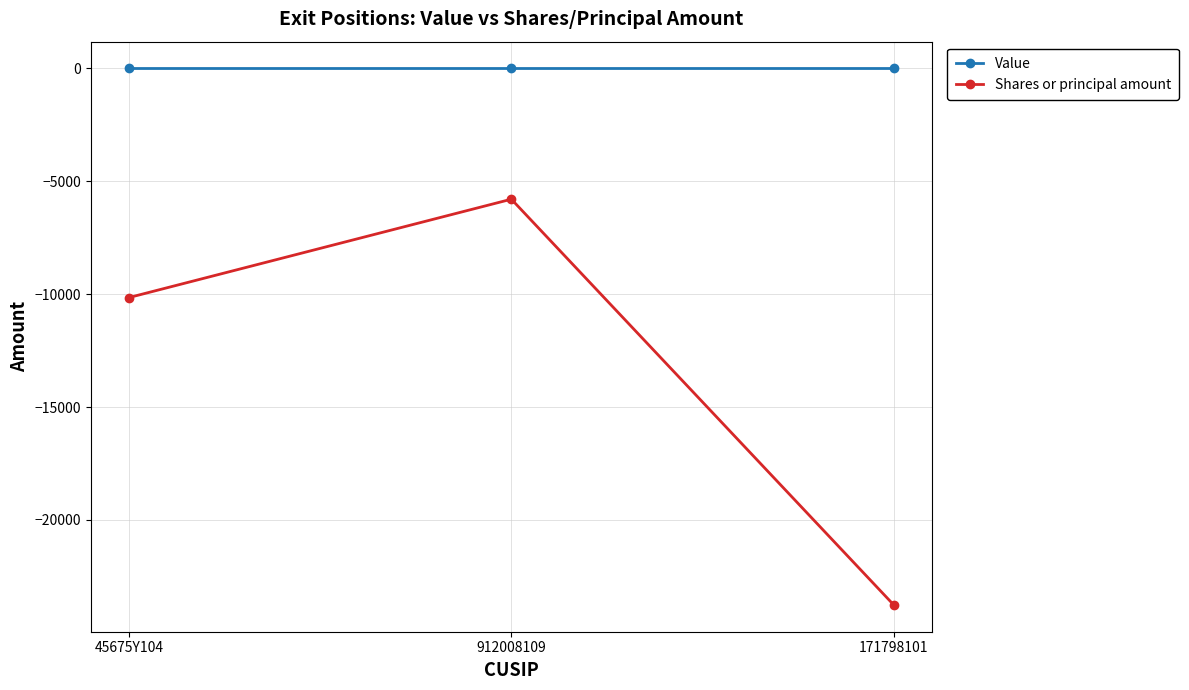

How many lines are shown in the chart?

2